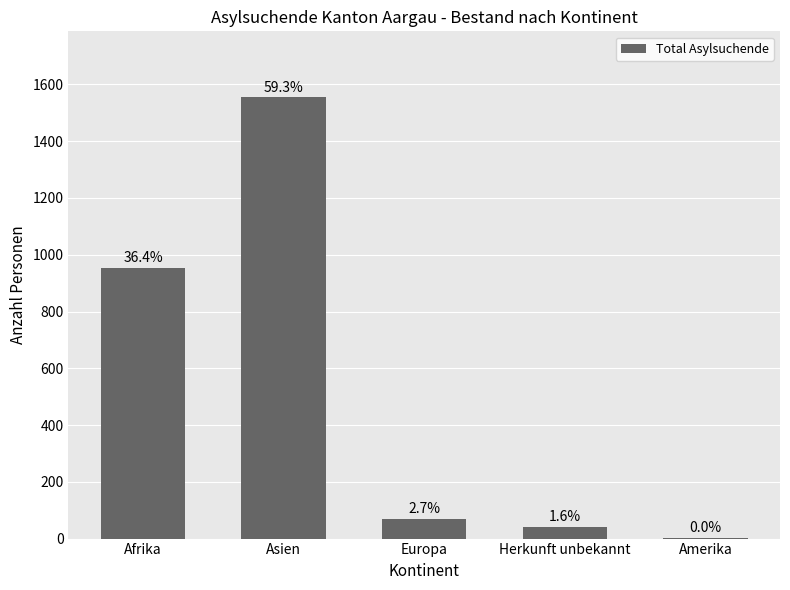

Rank the categories by value from highest to lowest.

Asien, Afrika, Europa, Herkunft unbekannt, Amerika